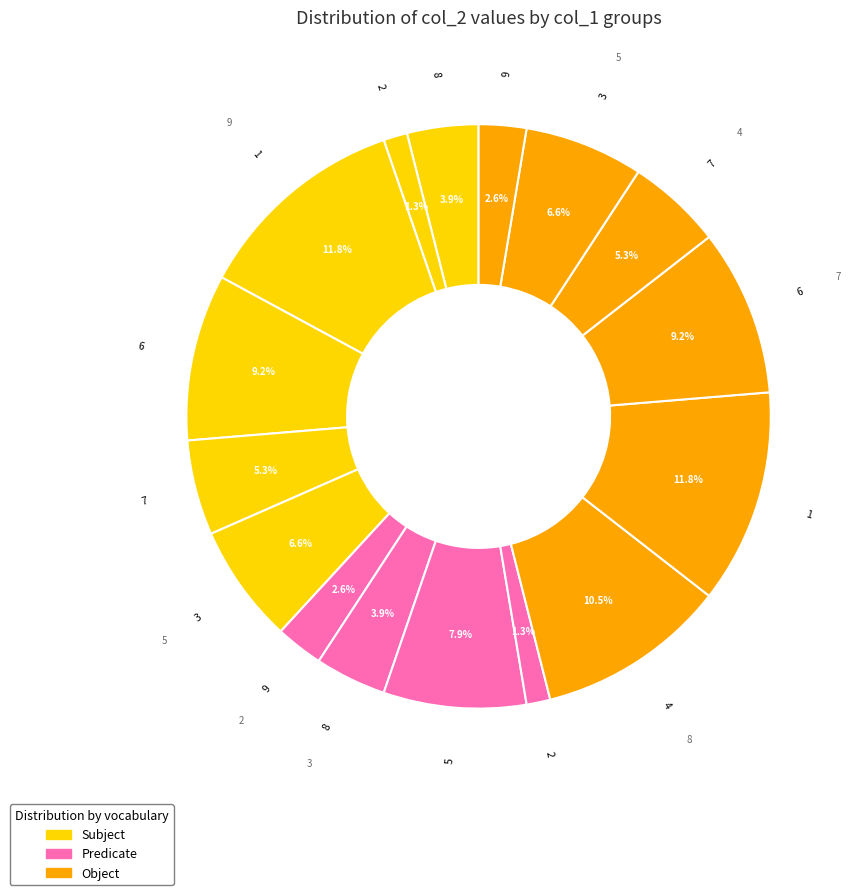

Rank the categories by value from lowest to highest.

2, 2, 9, 9, 8, 8, 7, 7, 3, 3, 5, 6, 6, 4, 1, 1